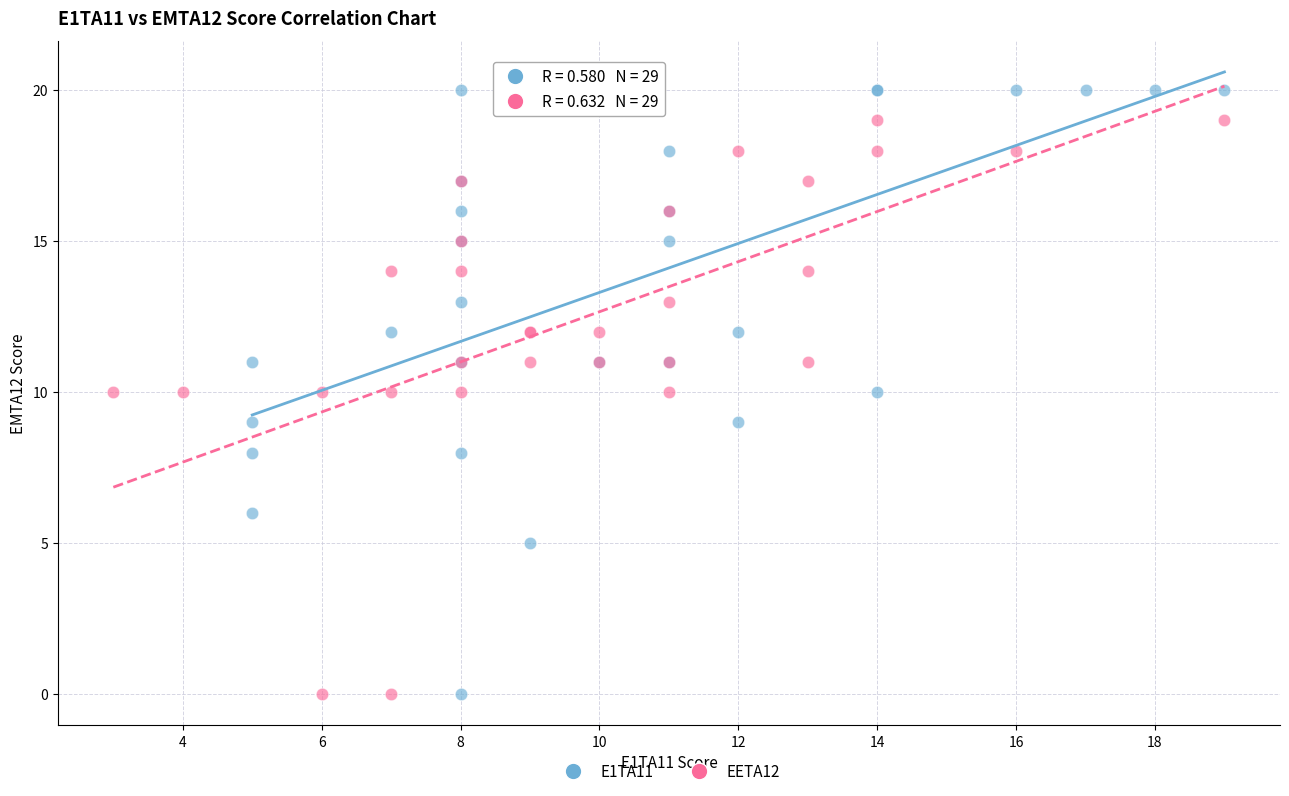

Which series contains the highest Y value?

E1TA11